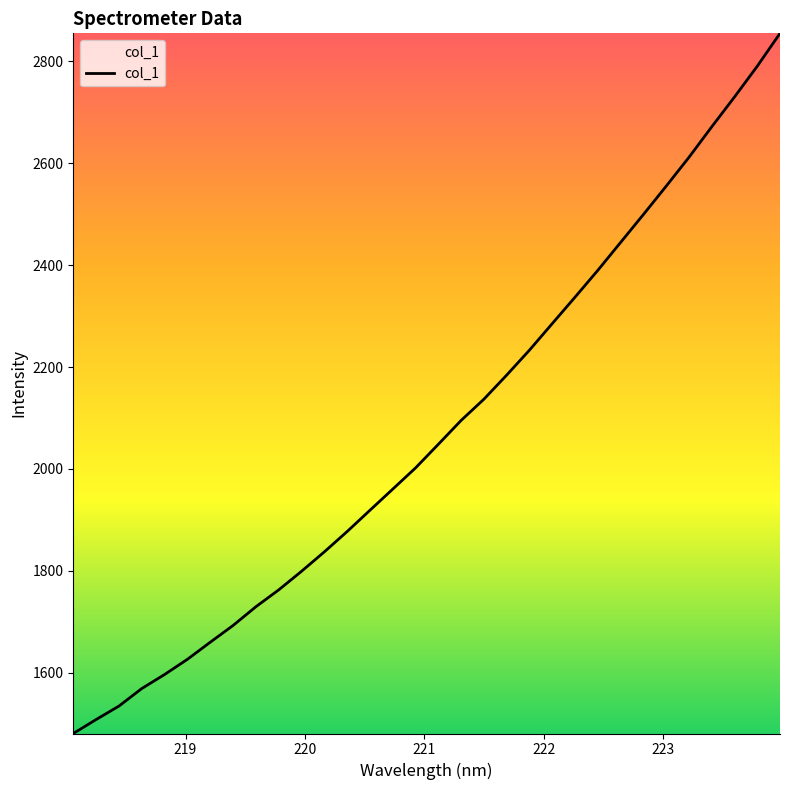

What is the difference between the maximum and minimum values?

1373.7